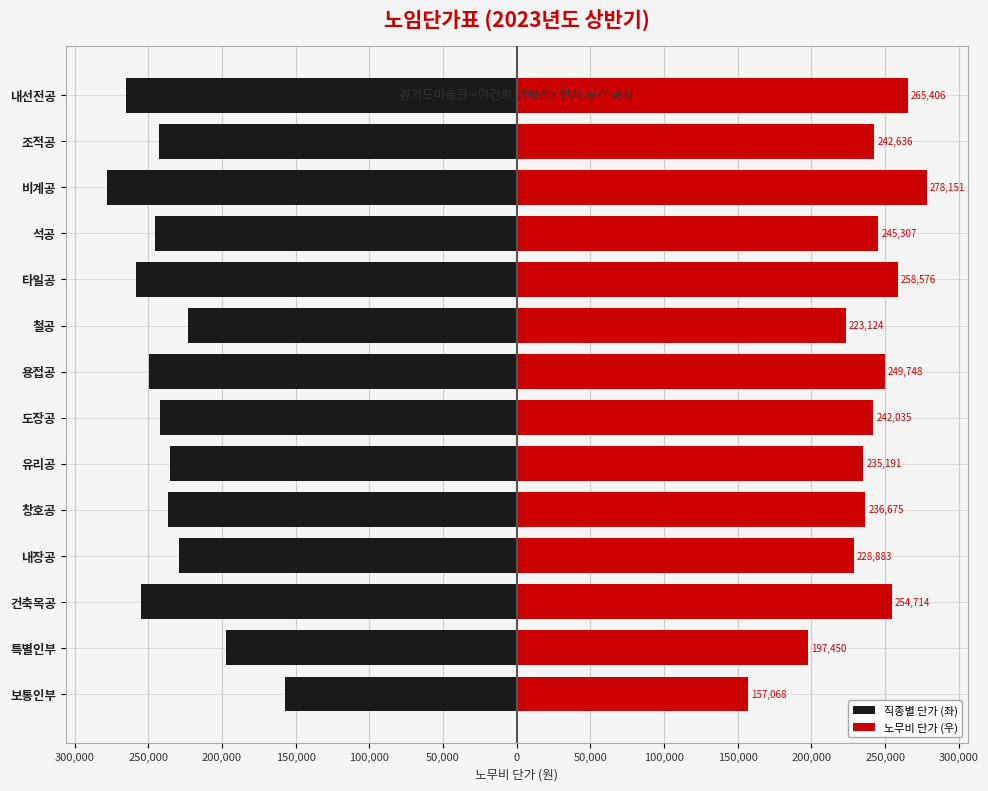

Reading right to left, transcribe all the data shown in this chart.

직종별 단가 (좌): -265406	-242636	-278151	-245307	-258576	-223124	-249748	-242035	-235191	-236675	-228883	-254714	-197450	-157068
노무비 단가 (우): 265406	242636	278151	245307	258576	223124	249748	242035	235191	236675	228883	254714	197450	157068